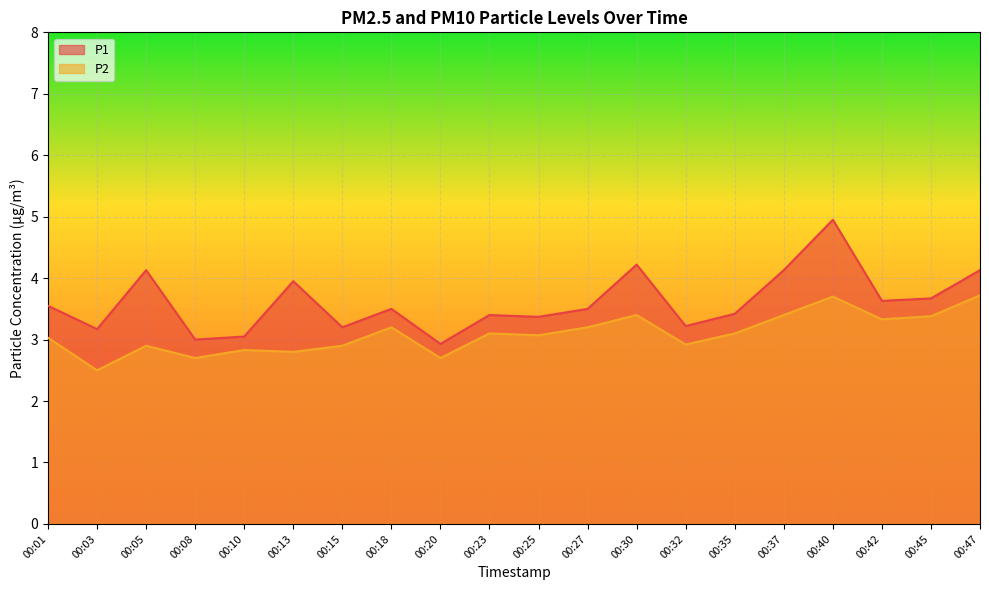

Which label corresponds to the smallest value in the chart?

00:03